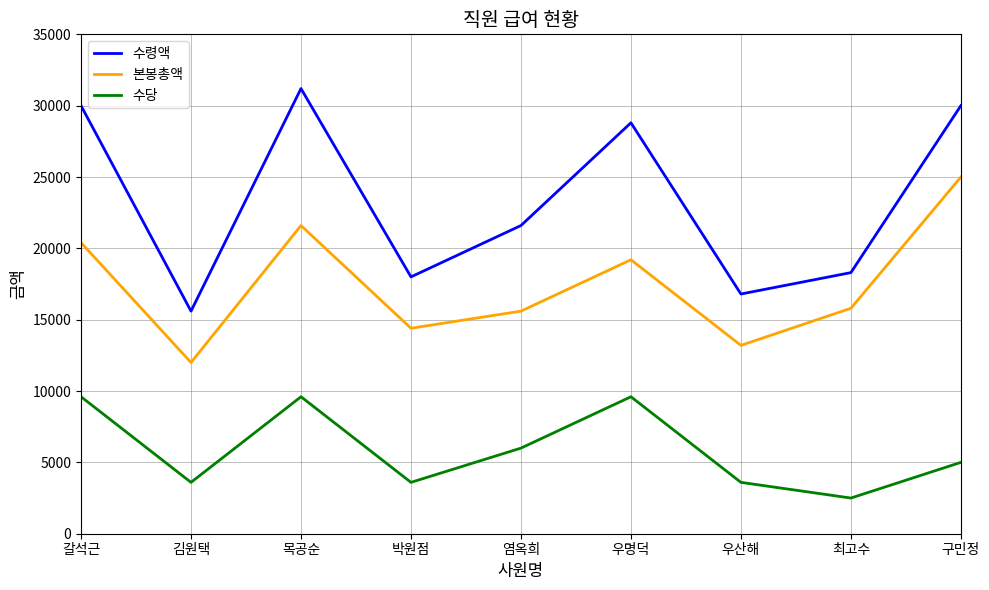

Reading right to left, list all the values displayed in this chart.

수령액: 구민정=30000	최고수=18300	우산해=16800	우명덕=28800	염옥희=21600	박원점=18000	목공순=31200	김원택=15600	갈석근=30000
본봉총액: 구민정=25000	최고수=15800	우산해=13200	우명덕=19200	염옥희=15600	박원점=14400	목공순=21600	김원택=12000	갈석근=20400
수당: 구민정=5000	최고수=2500	우산해=3600	우명덕=9600	염옥희=6000	박원점=3600	목공순=9600	김원택=3600	갈석근=9600